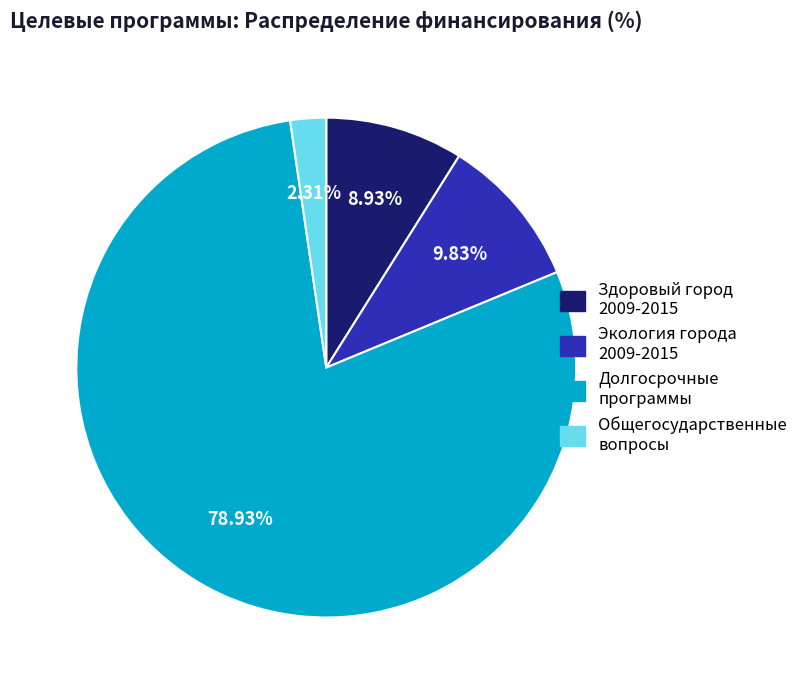

What percentage is the Экология города slice, to the nearest percent?

10%